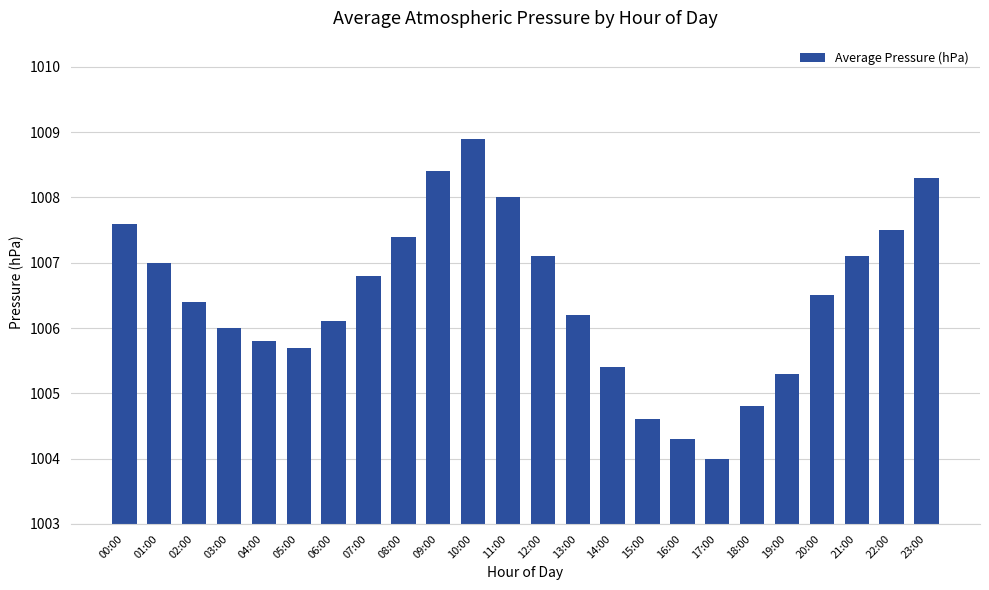

At which category does the chart reach its peak across all series?

10:00